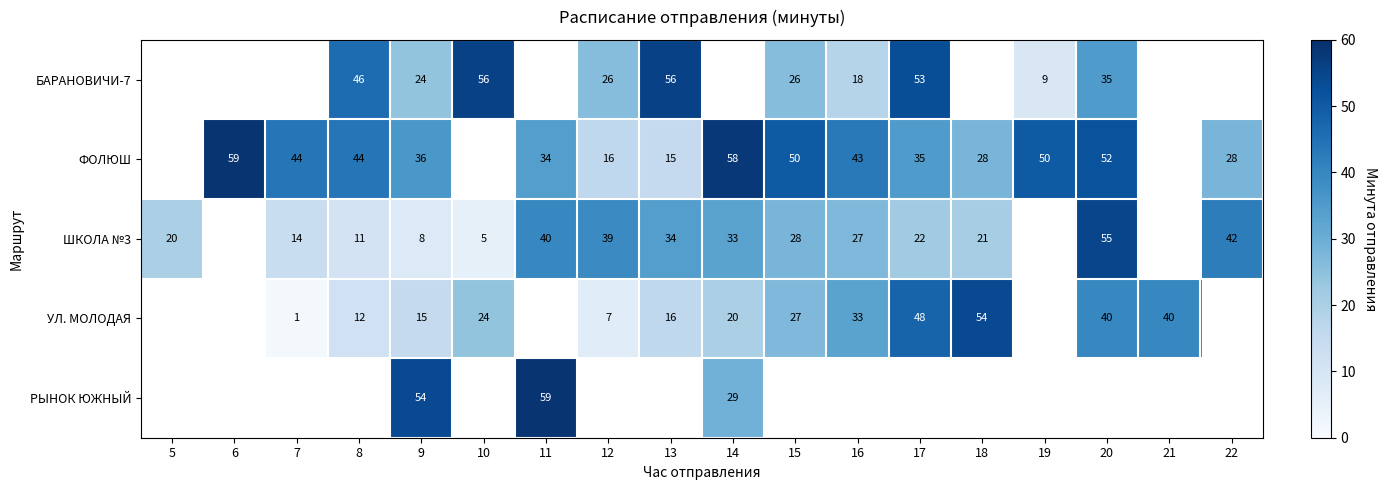

Which label corresponds to the smallest value in the chart?

7